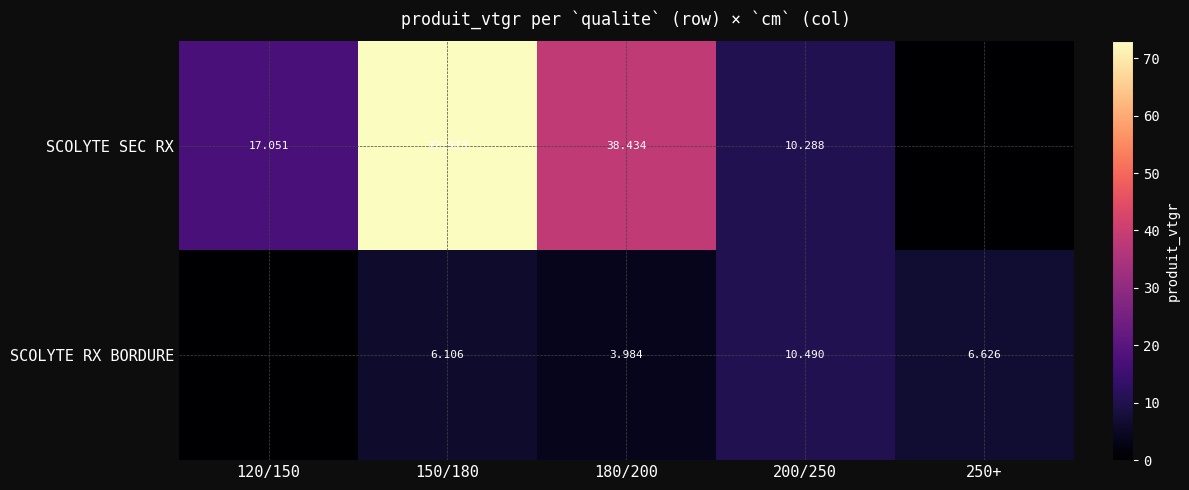

Rank the categories by SCOLYTE RX BORDURE value from highest to lowest.

200/250, 250+, 150/180, 180/200, 120/150